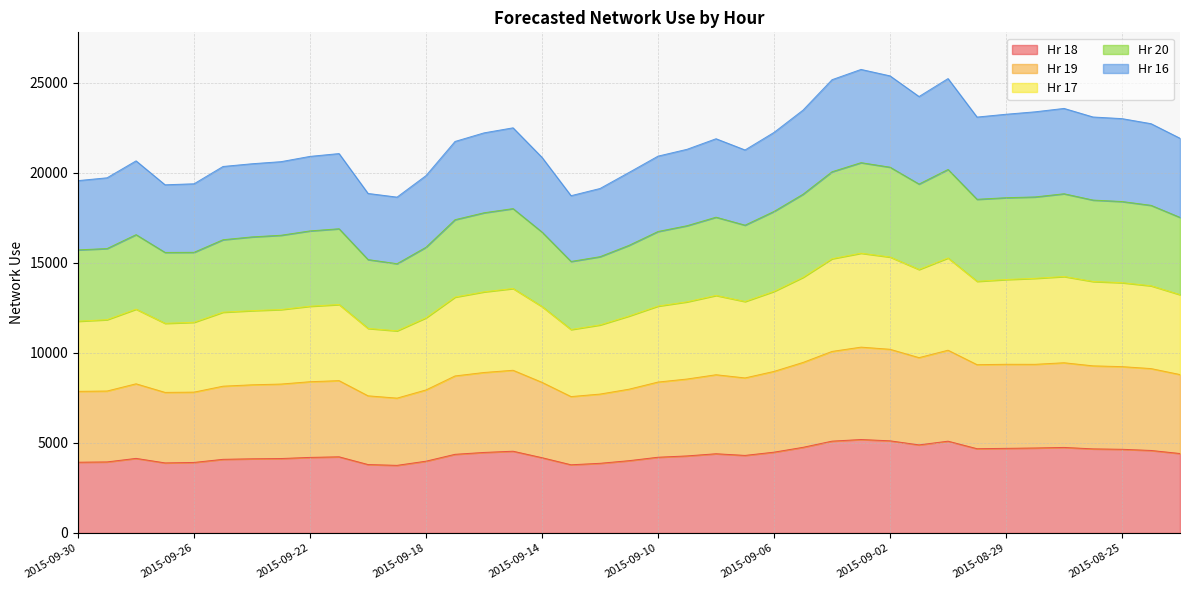

At which label does Hr 20 first exceed 17084?

2015-09-17